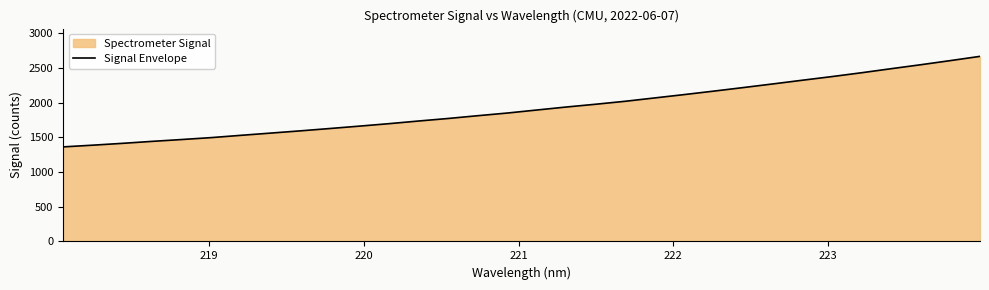

Reading left to right, extract all data points from this chart.

1361.7	1386.3	1412.7	1440.9	1467.5	1495.2	1527.9	1560.0	1592.1	1625.9	1660.3	1695.7	1733.9	1770.4	1810.3	1848.8	1892.3	1935.7	1976.0	2018.6	2067.0	2115.3	2165.1	2216.4	2268.8	2322.1	2374.6	2429.8	2488.0	2544.9	2604.2	2665.1